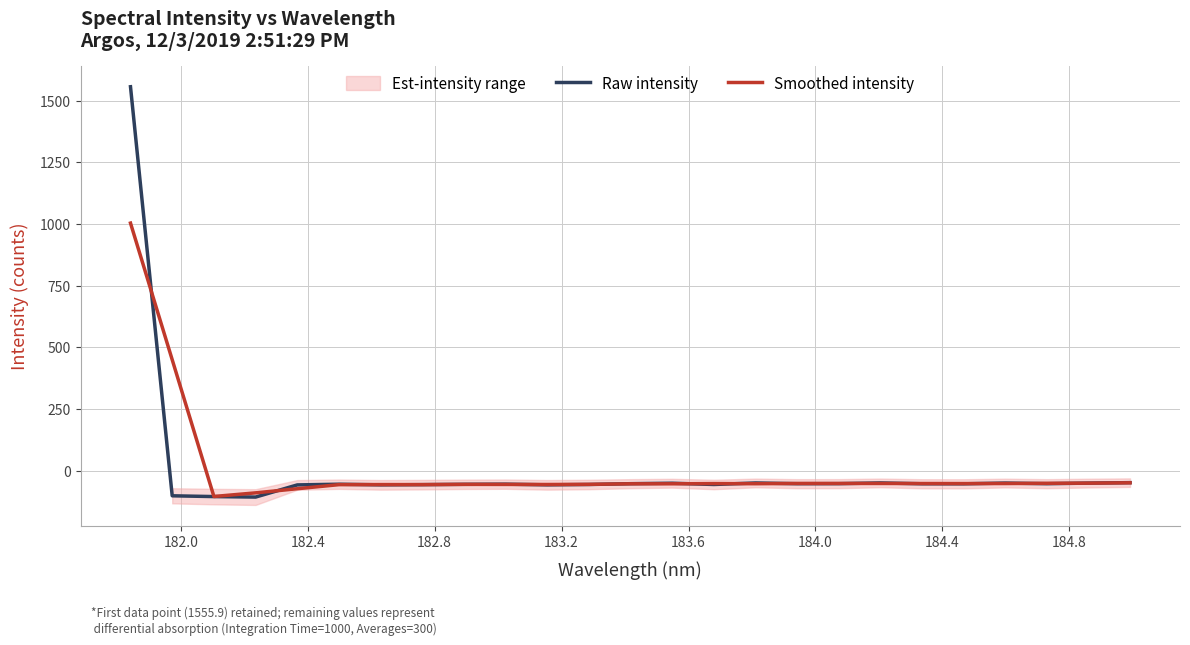

Which series ends up on top after the final intersection of Smoothed intensity and Raw intensity?

Raw intensity